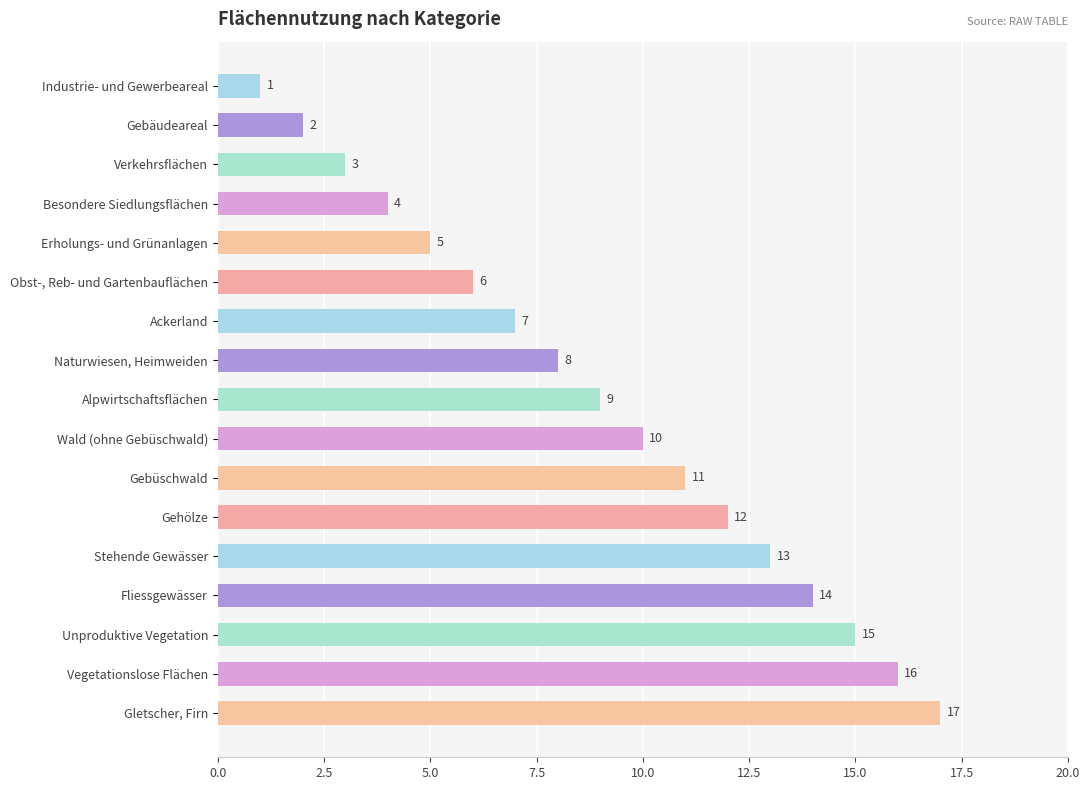

The value at Alpwirtschaftsflächen is 12. True or false?

False